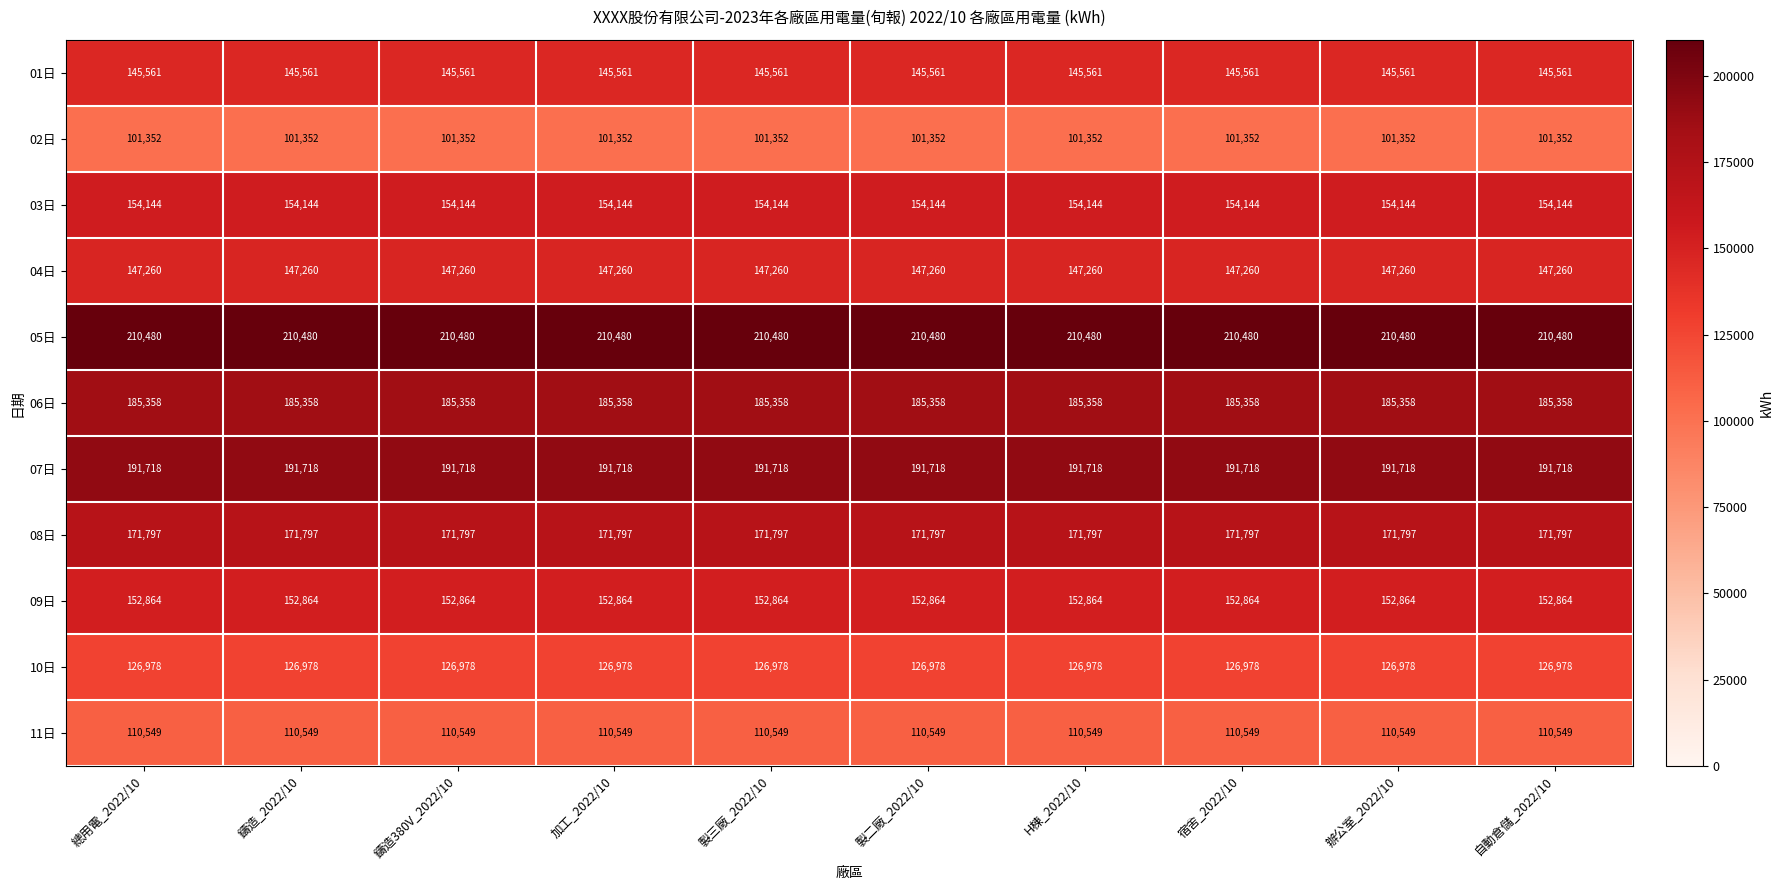

What is the average value of the 02日 series?

101352